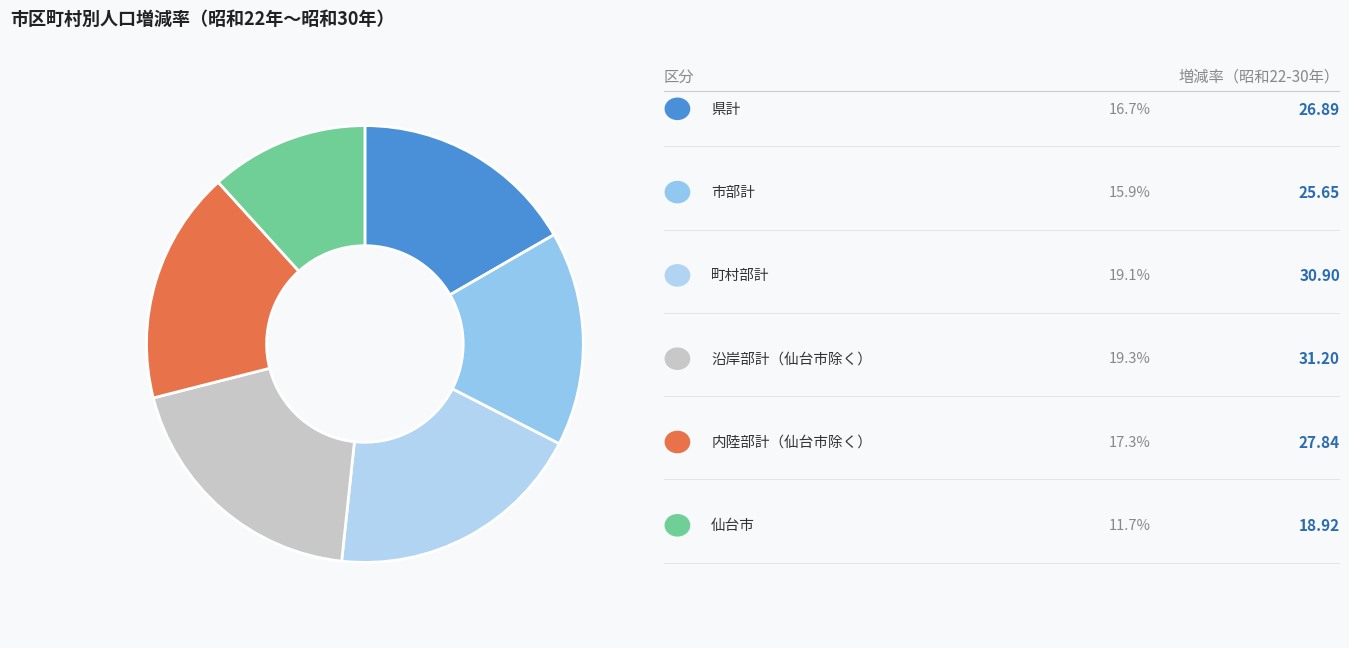

To the nearest percent, what is the difference between the largest and smallest slice percentages?

8%